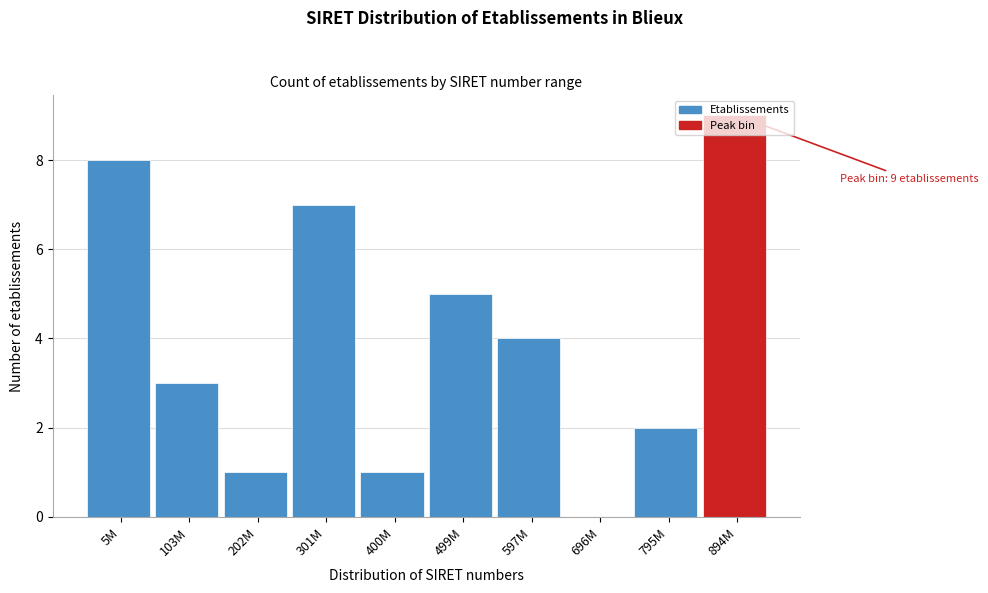

True or false: the data shows 0 at 400M.

False